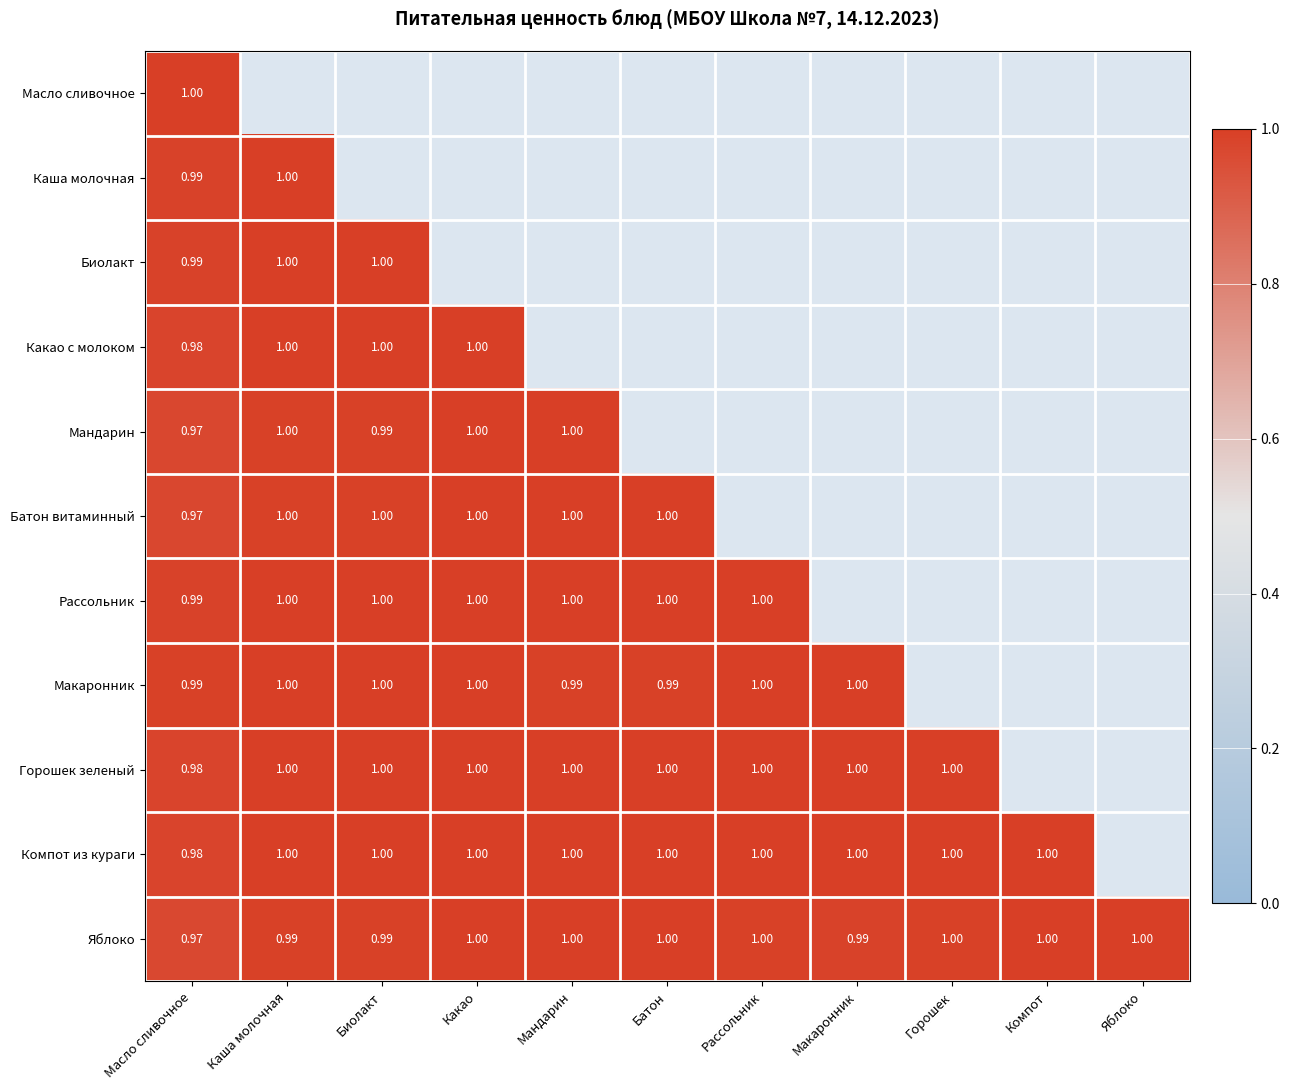

Which category has the highest value across all series?

Биолакт